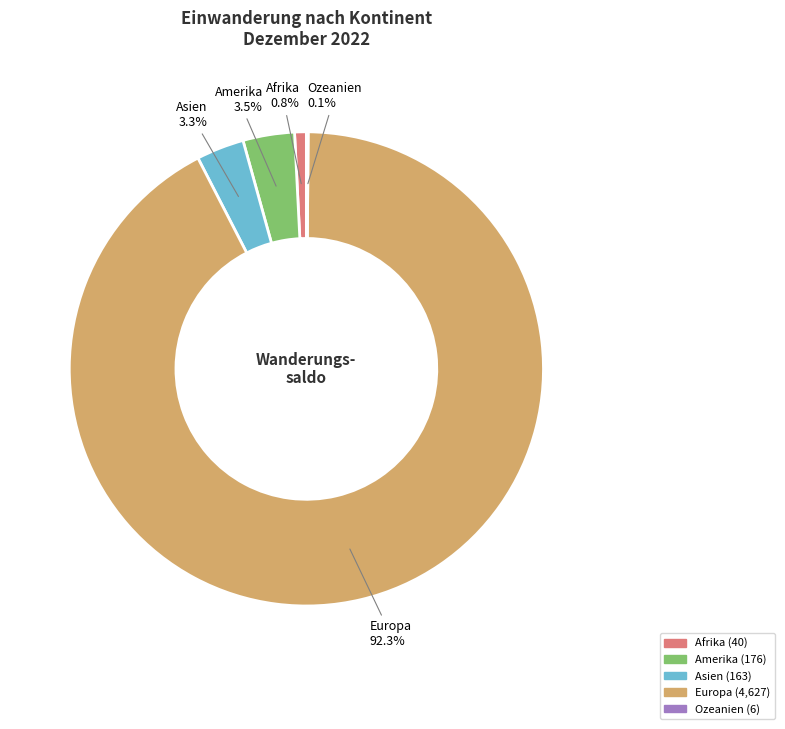

What is the total percentage of Europa and Afrika?

93.1%